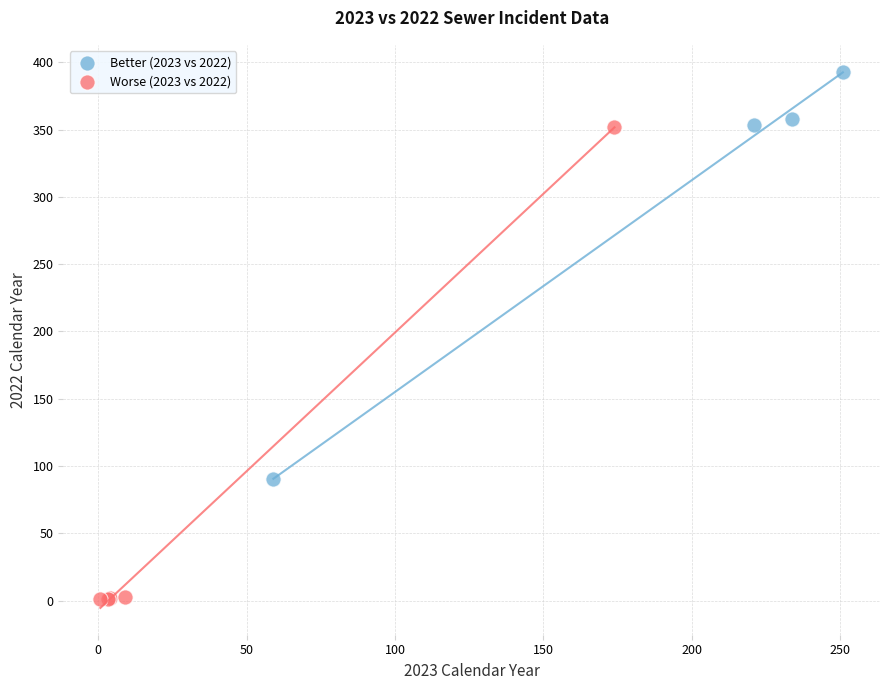

Which series has the largest Y range (max minus min)?

Worse (2023 vs 2022)